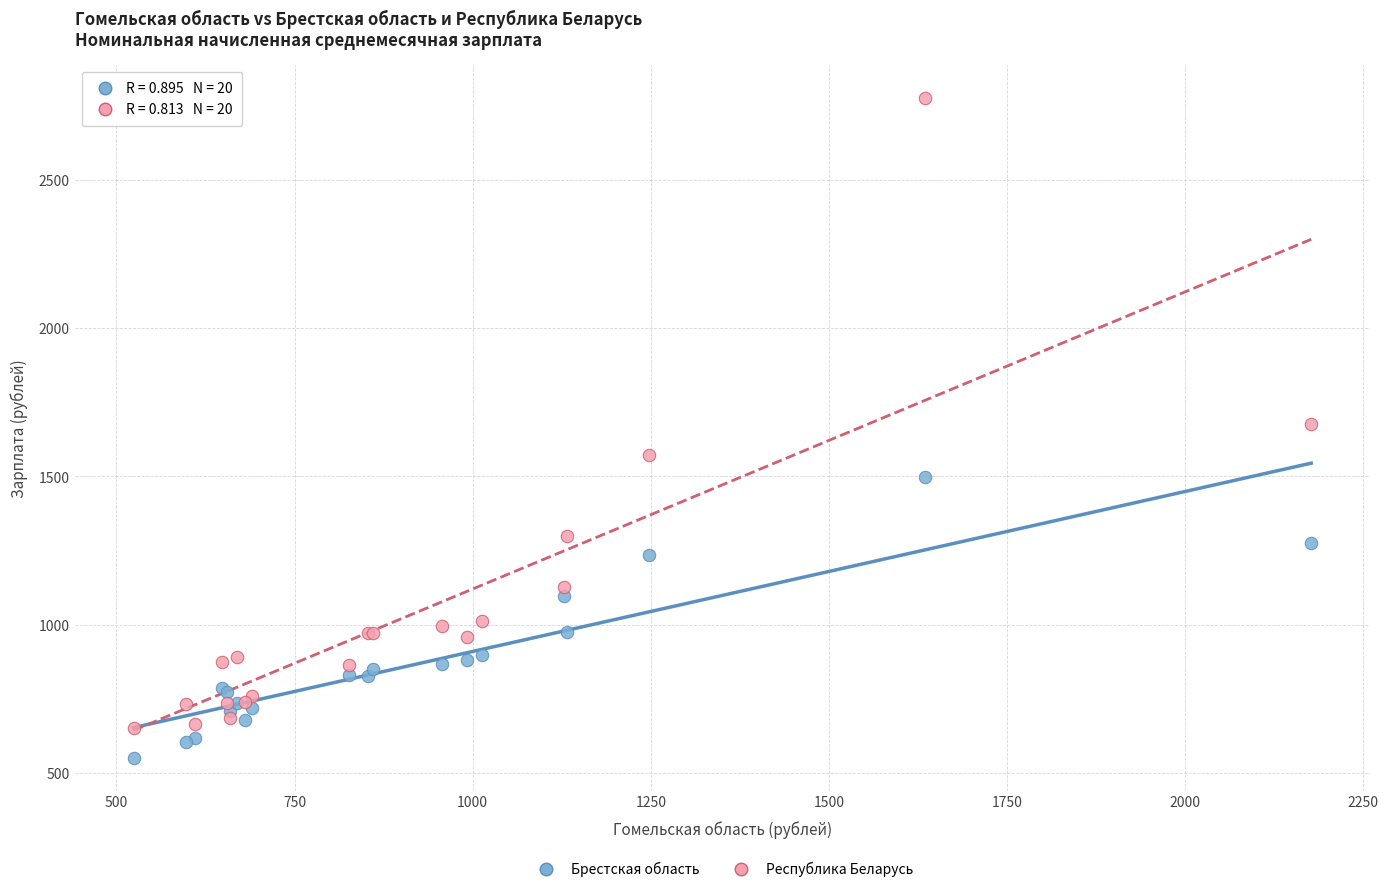

Which series has the widest spread of Y values?

Республика Беларусь